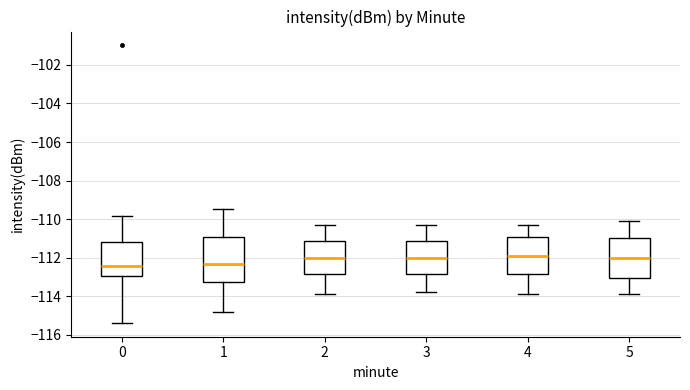

Comparing the boxes themselves (not the whiskers), which one is the tallest?

1